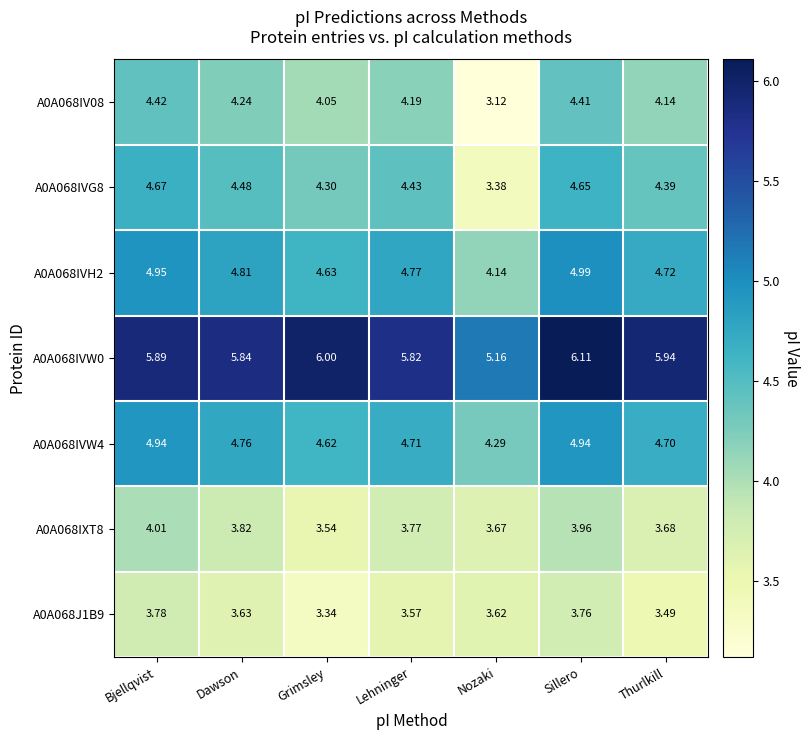

Where is A0A068IVW4 nearest to the value 4?

Nozaki